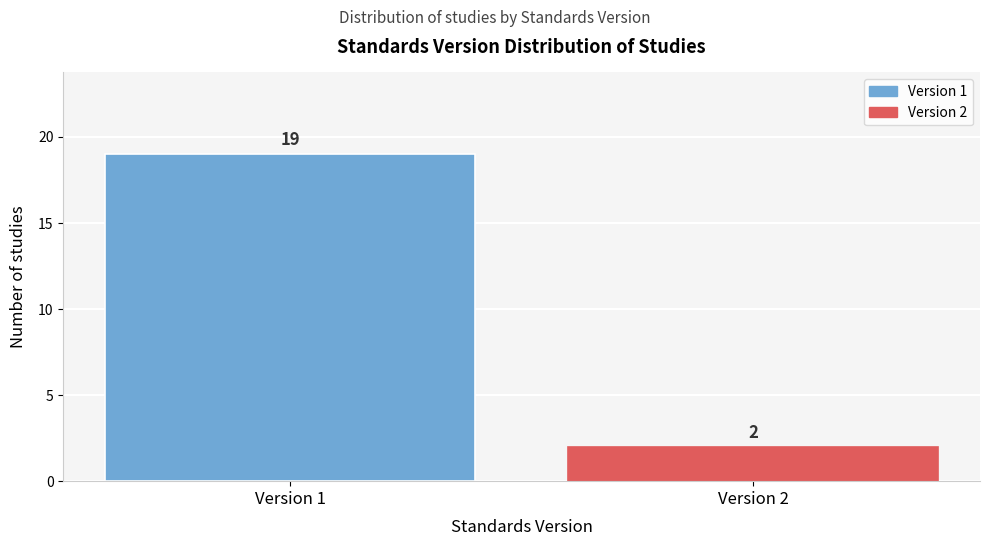

Reading left to right, extract all data points from this chart.

Version 1=19	Version 2=2